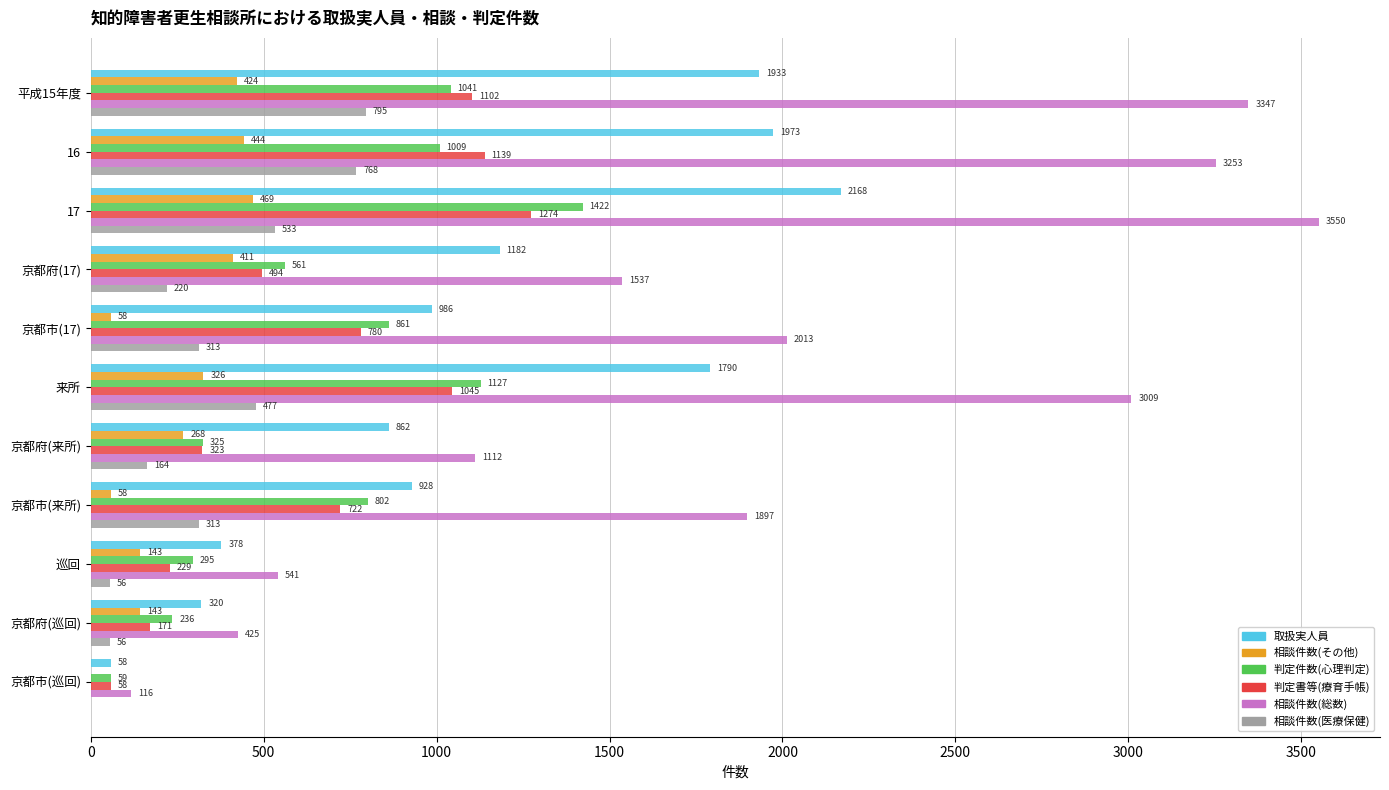

What is the highest value of the 相談件数(その他) series?

469